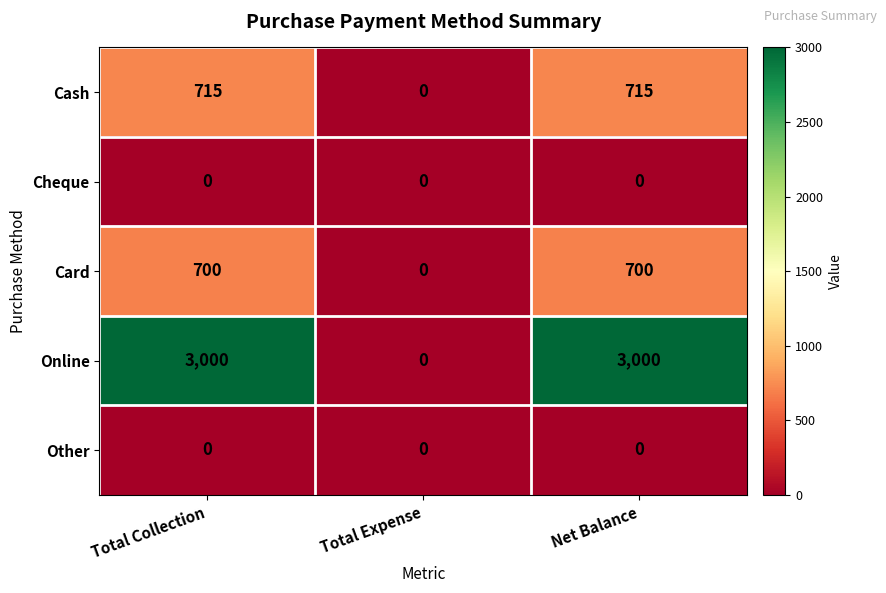

The Cash series shows 715 at Total Collection. True or false?

True